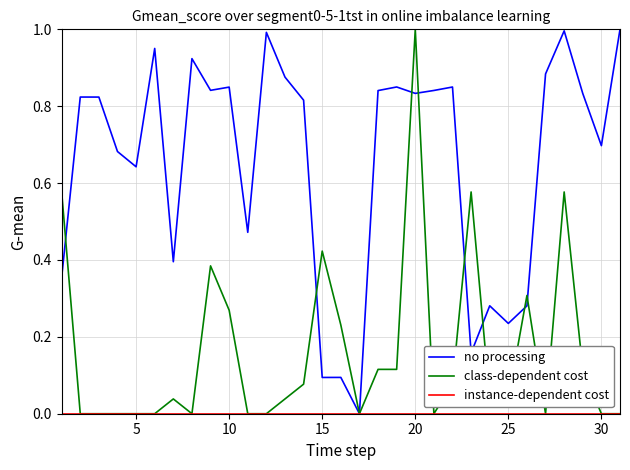

True or false: class-dependent cost has more than 1 interior local peaks.

True